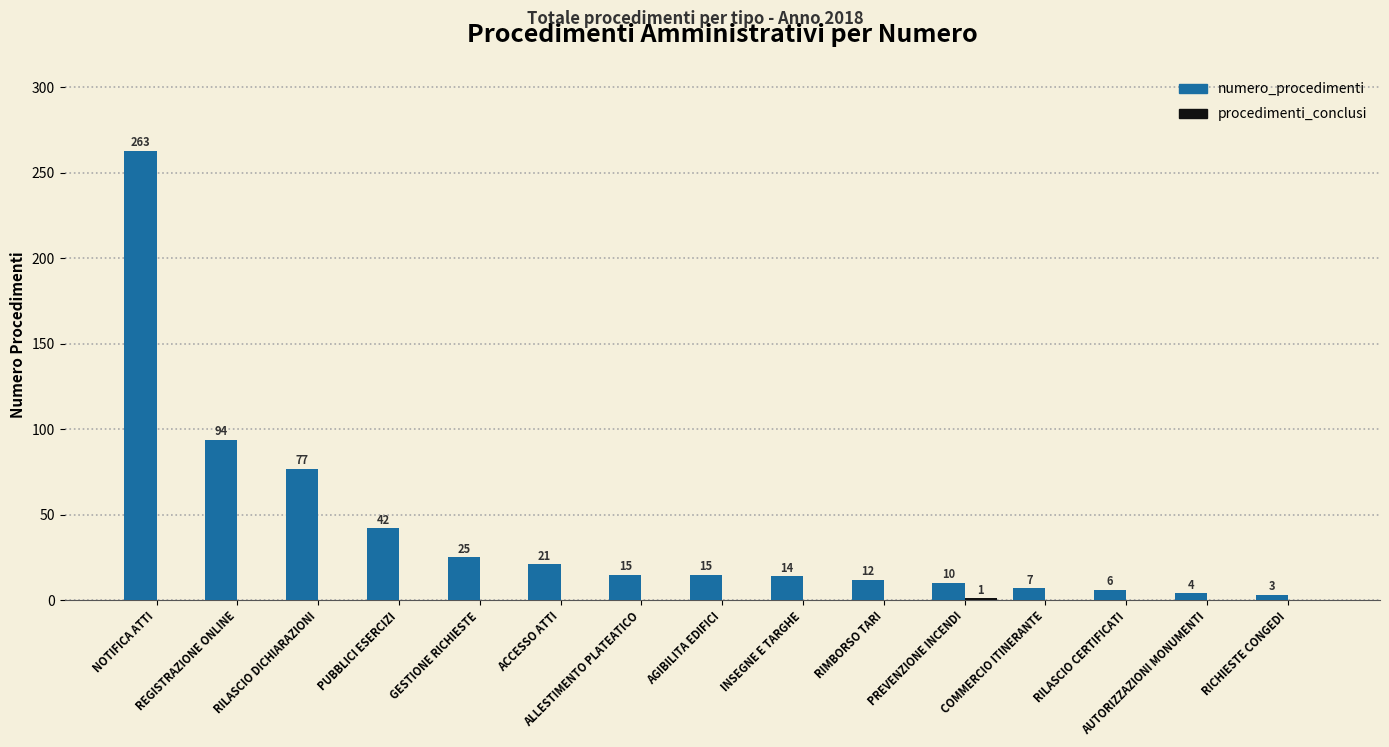

What is the sum of all numero_procedimenti values?

608